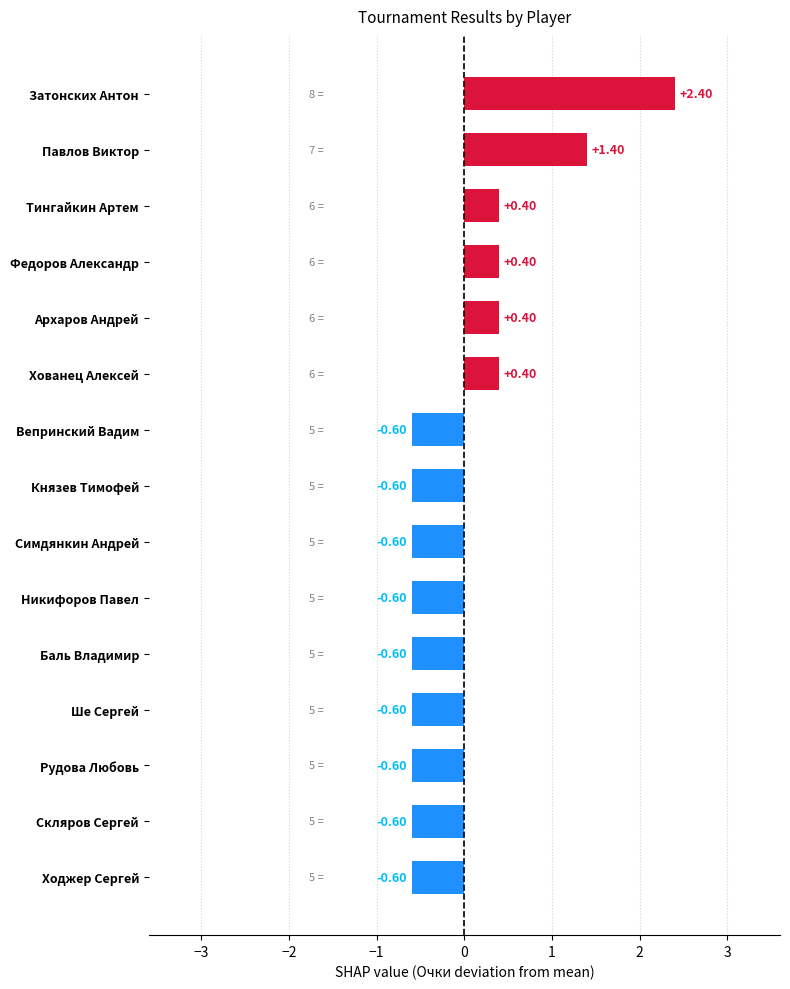

What is the difference between the maximum and minimum values?

3.0